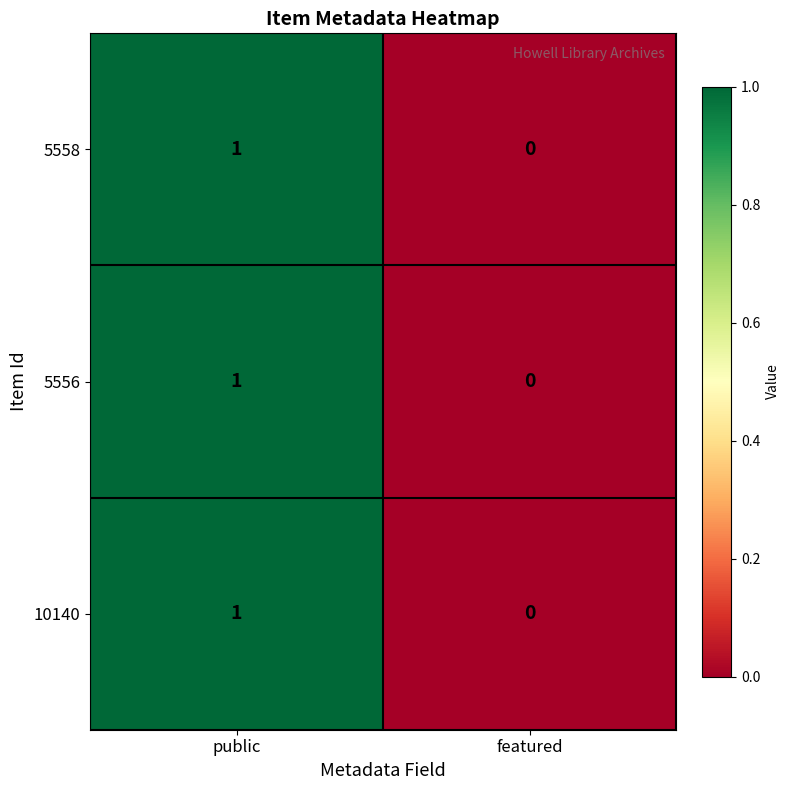

What is the maximum value shown in the chart?

1